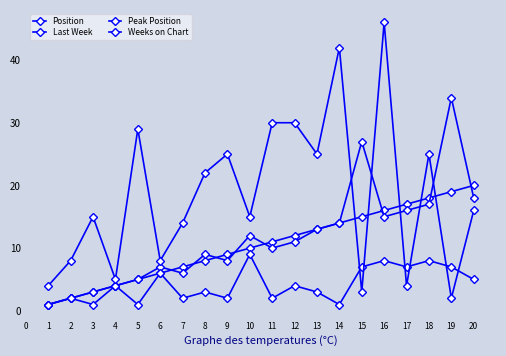

How many series are shown in this chart?

4